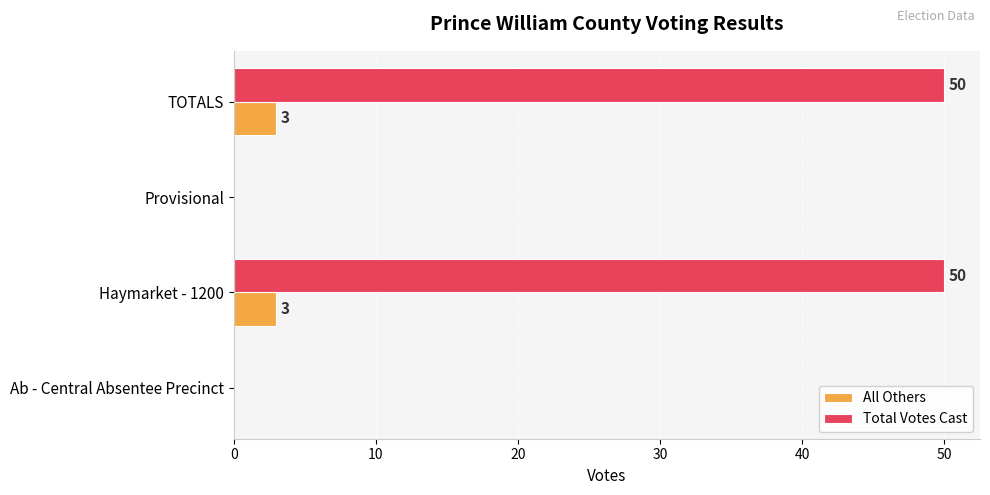

What is the sum of all Total Votes Cast values?

100